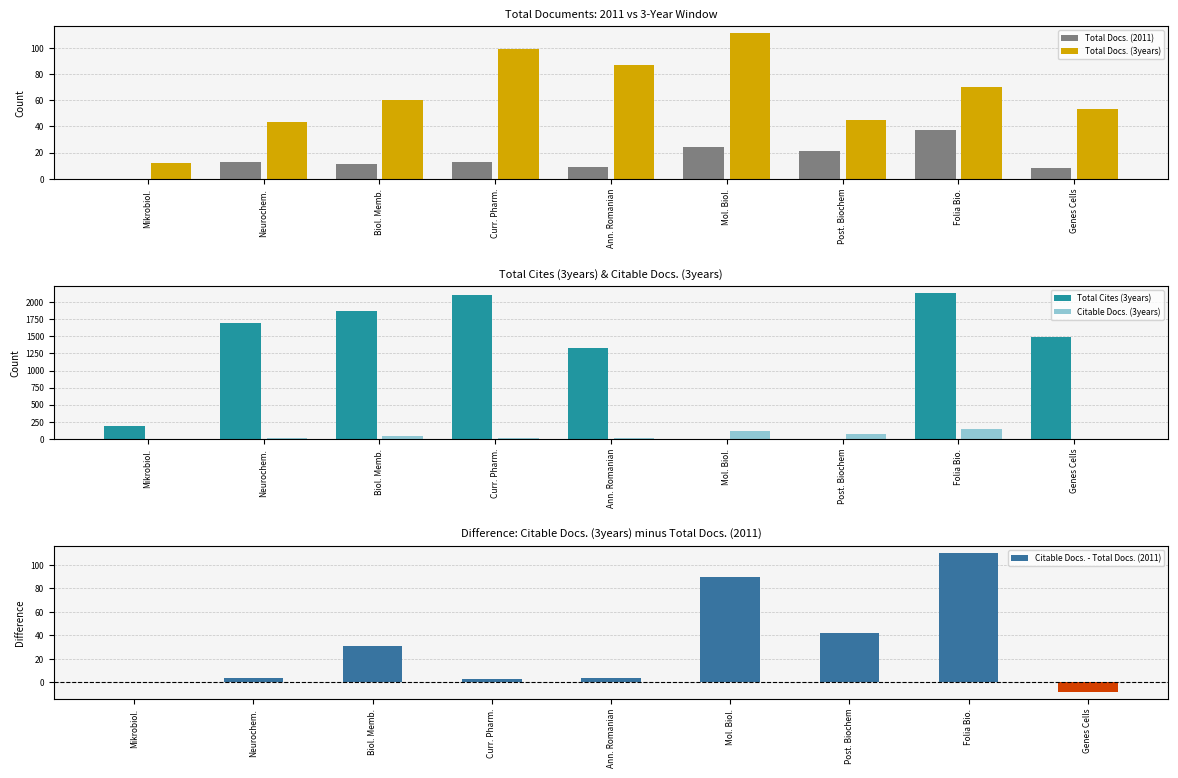

How many bars are there in total?

45